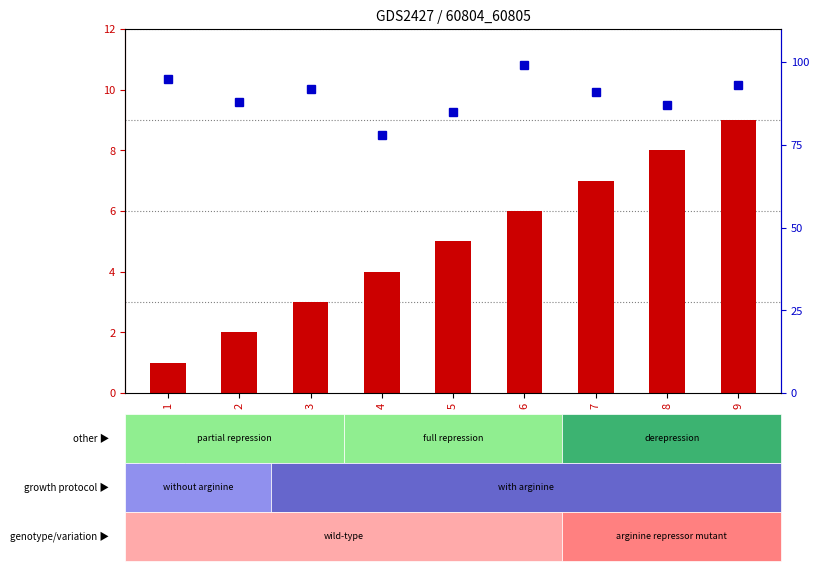

What are all the series names shown in the legend?

count, percentile rank within the sample